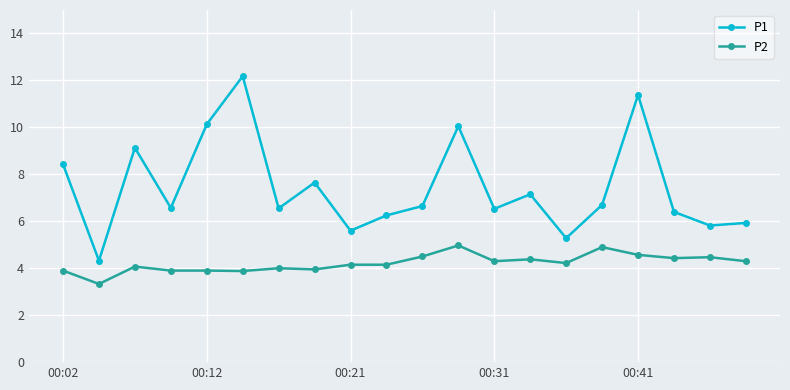

List the series in order of their overall mean, lowest first.

P2, P1